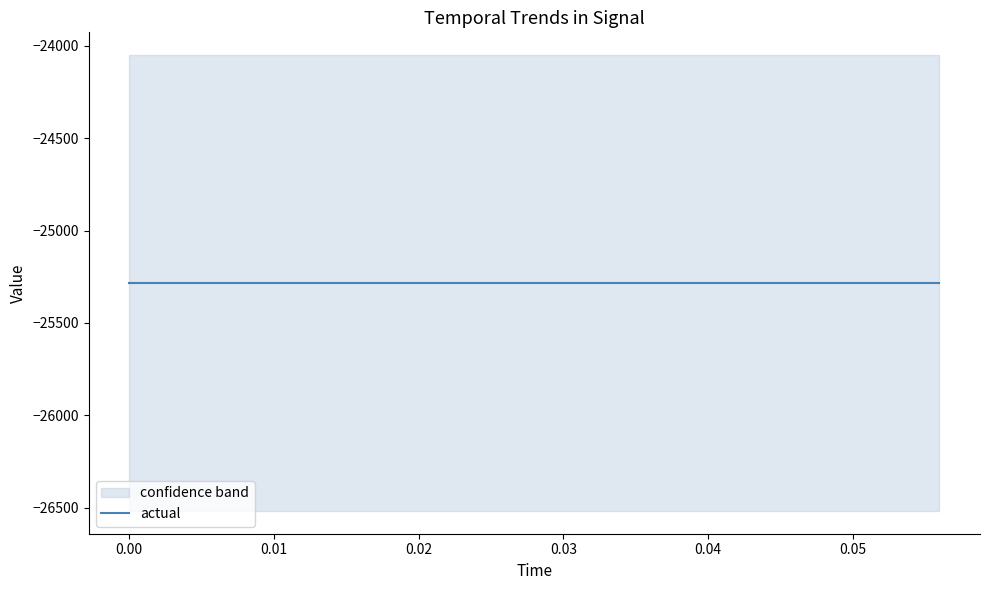

True or false: actual has more than 0 points higher than both neighbors.

False